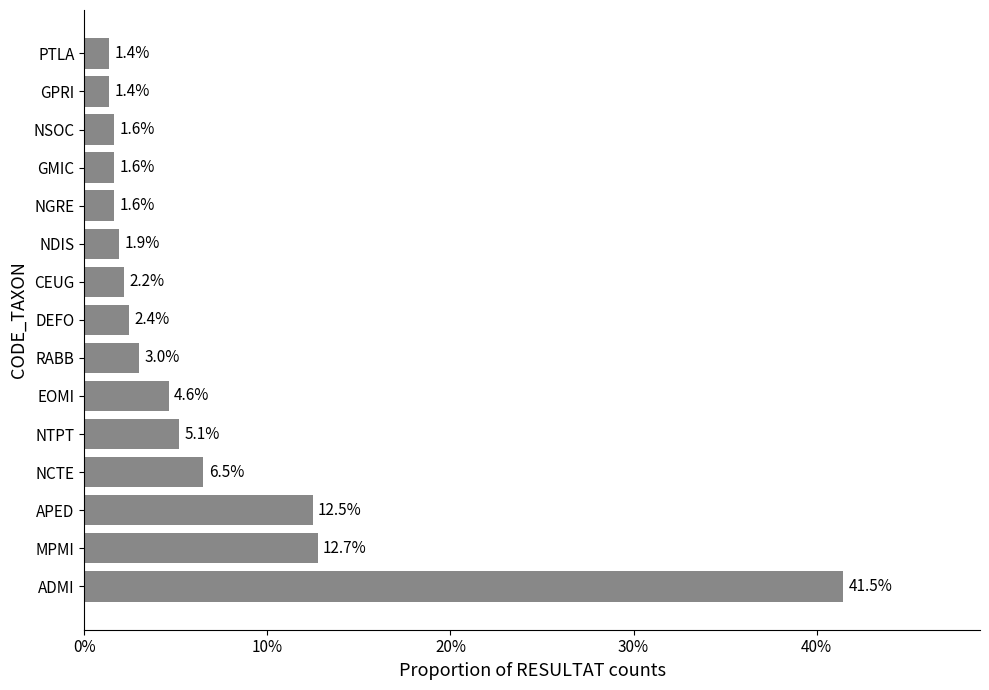

What is the maximum value shown in the chart?

0.4